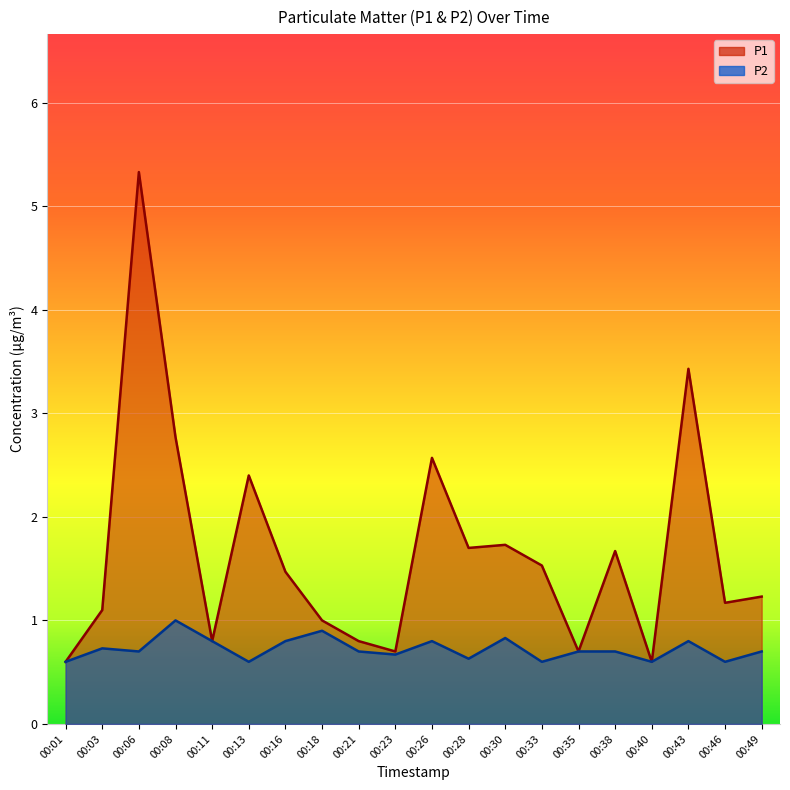

What is the highest value of the P1 series?

5.3